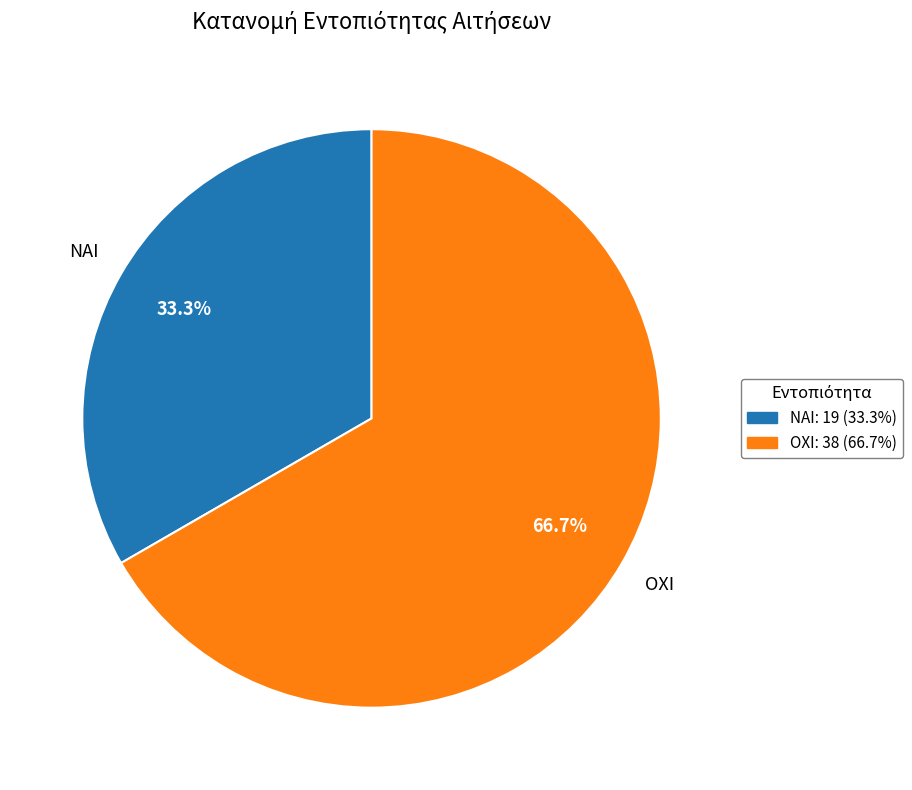

What is the ratio of the value at ΝΑΙ to the value at ΟΧΙ?

0.5